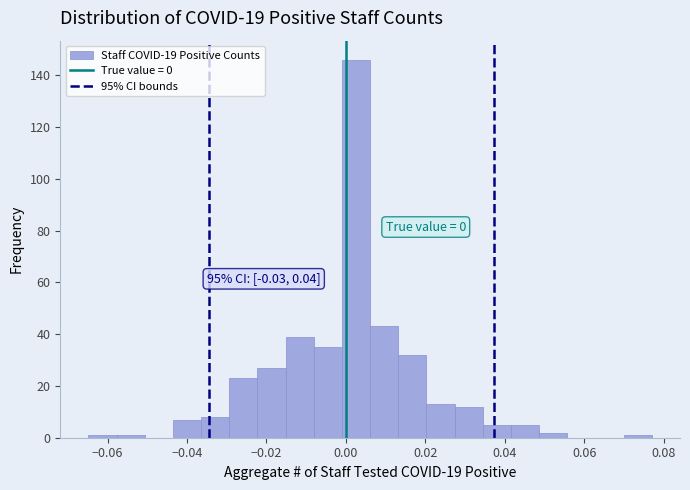

Around what value on the x-axis is the tallest bar? Give the approximate position of its centre, as read against the axis.

0.002